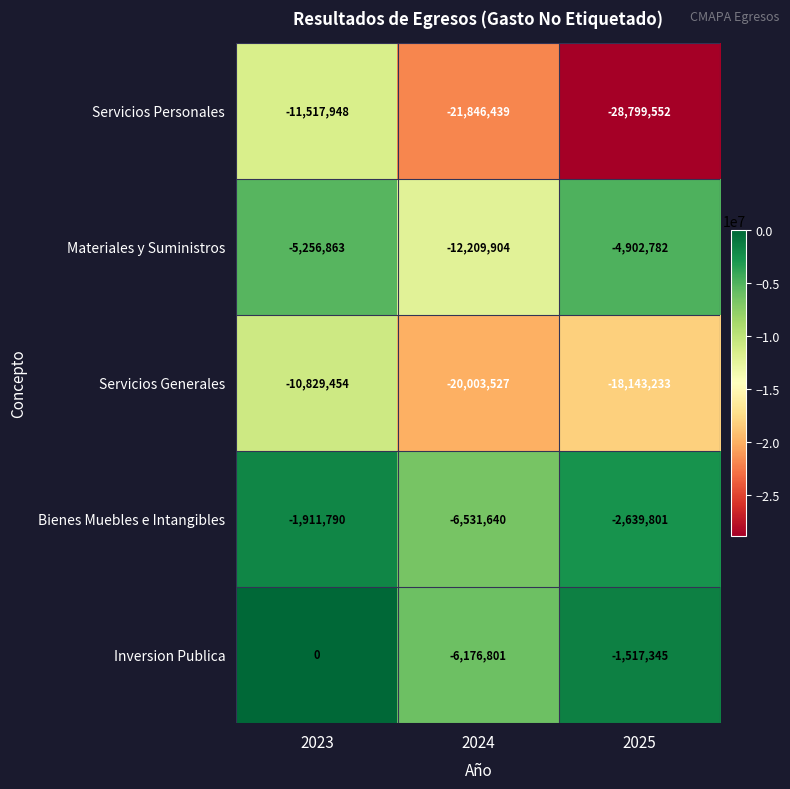

At 2024, list the series in order from largest to smallest.

Inversion Publica, Bienes Muebles e Intangibles, Materiales y Suministros, Servicios Generales, Servicios Personales